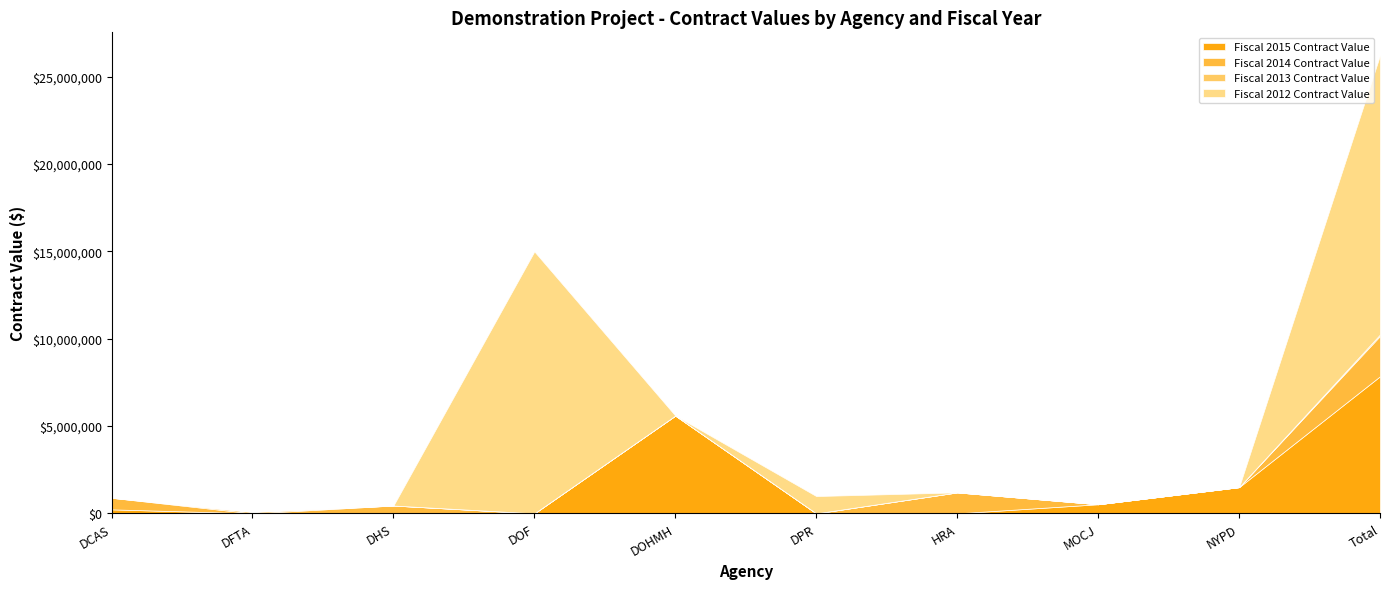

At which category is the sum across all series the highest?

Total